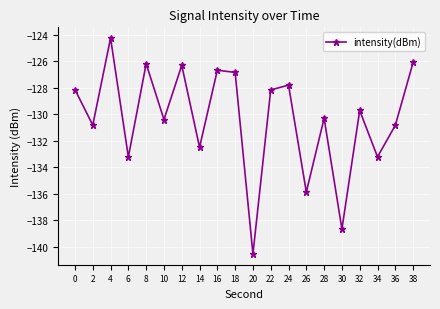

What is the greatest value displayed?

-124.2